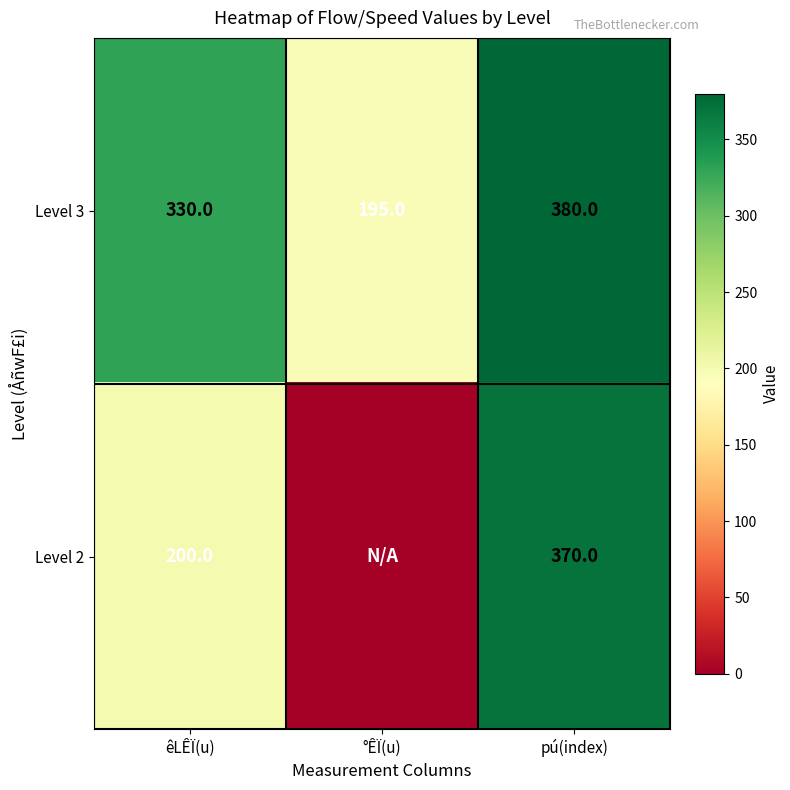

The value of Level 3 at êLÊÏ(u) is 470. True or false?

False